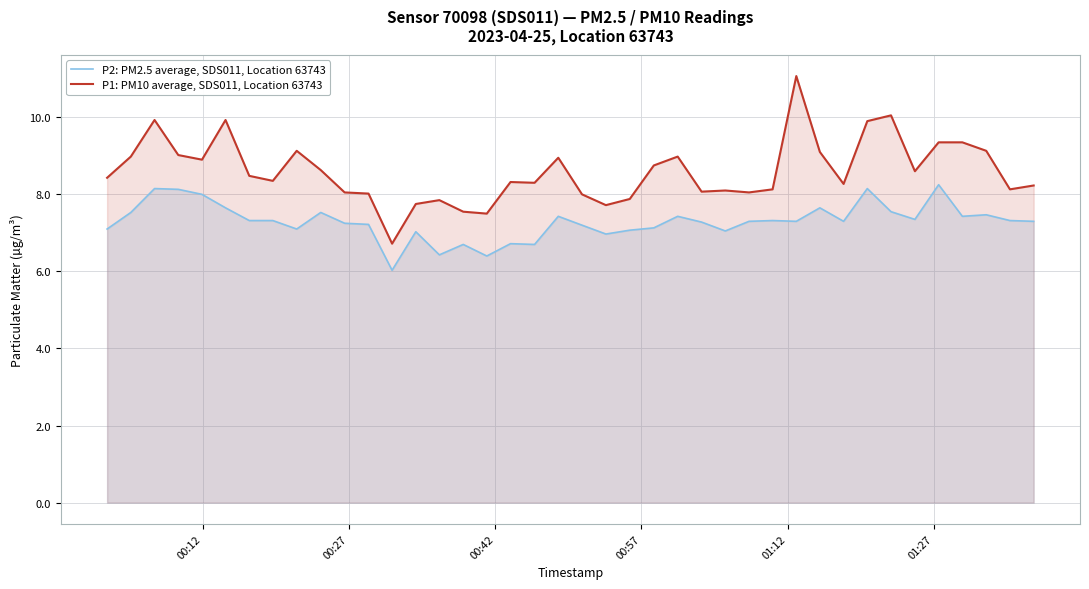

Rank the series by their maximum value, from lowest to highest.

P2: PM2.5 average, SDS011, Location 63743, P1: PM10 average, SDS011, Location 63743